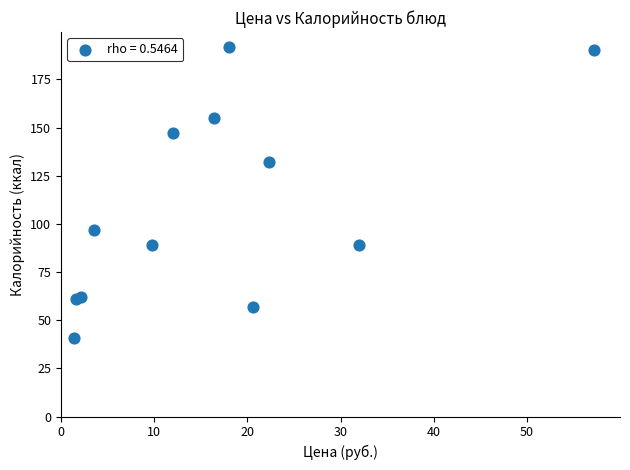

What Y value in the scatter plot is closest to 116?

132